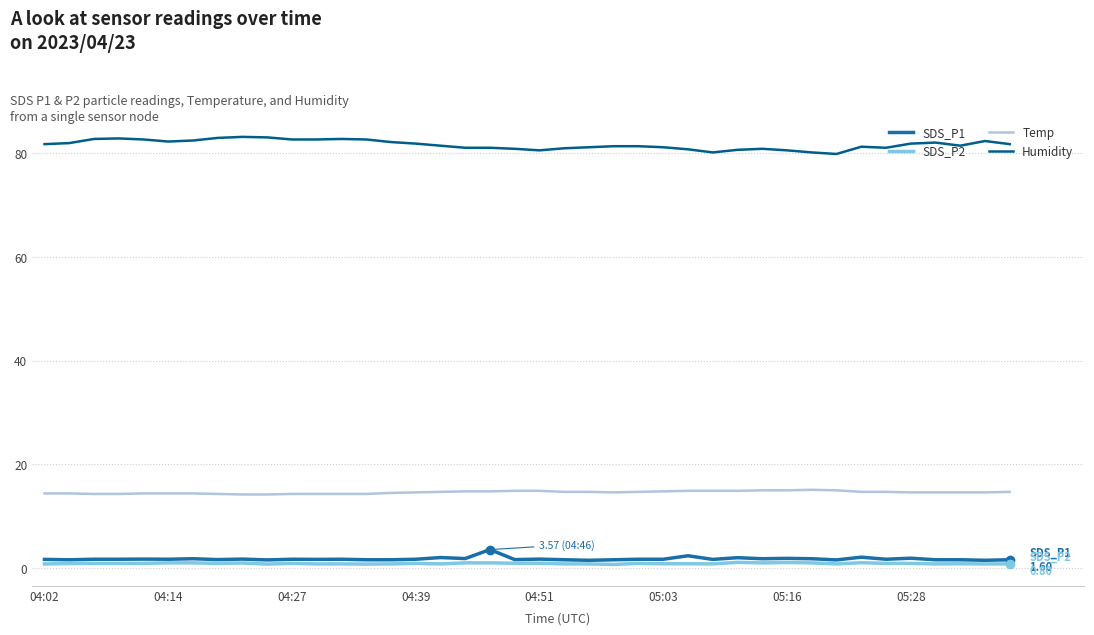

How many lines are shown in the chart?

4